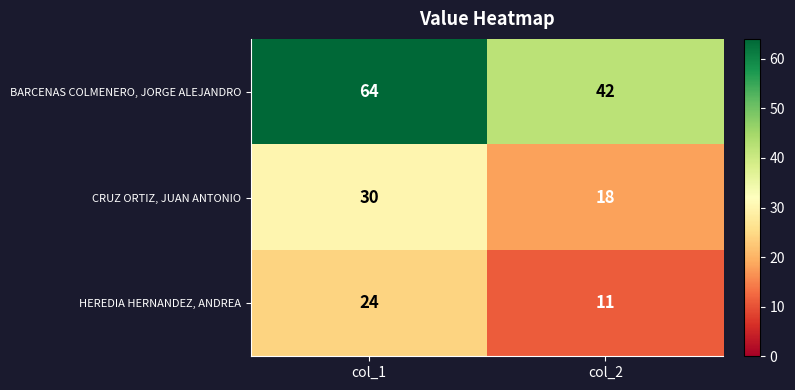

What is the average value of the HEREDIA HERNANDEZ, ANDREA series?

18